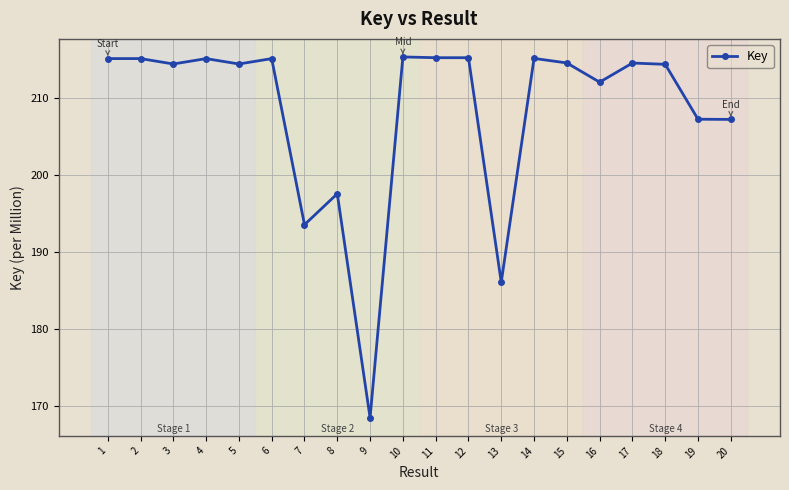

What is the change in value from 7 to 11?

+21.7